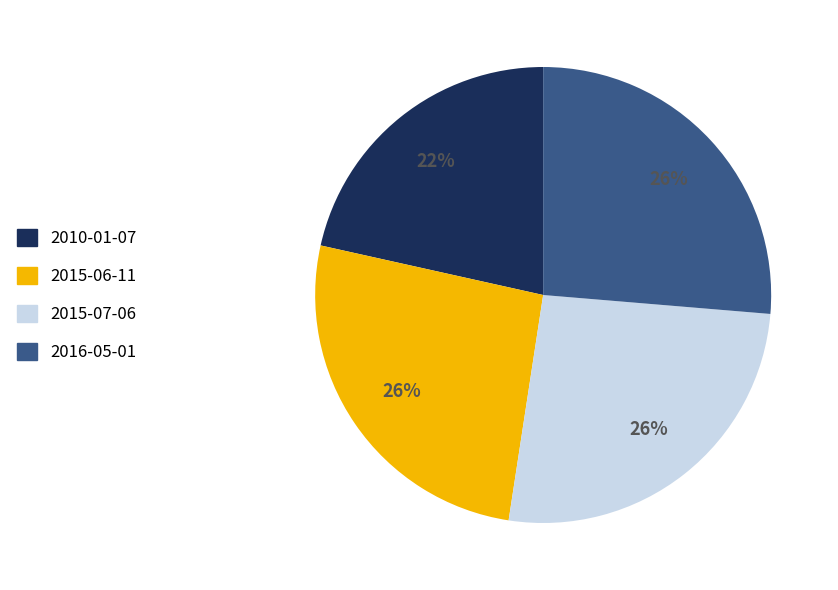

Is there any slice that represents more than half of the pie?

No